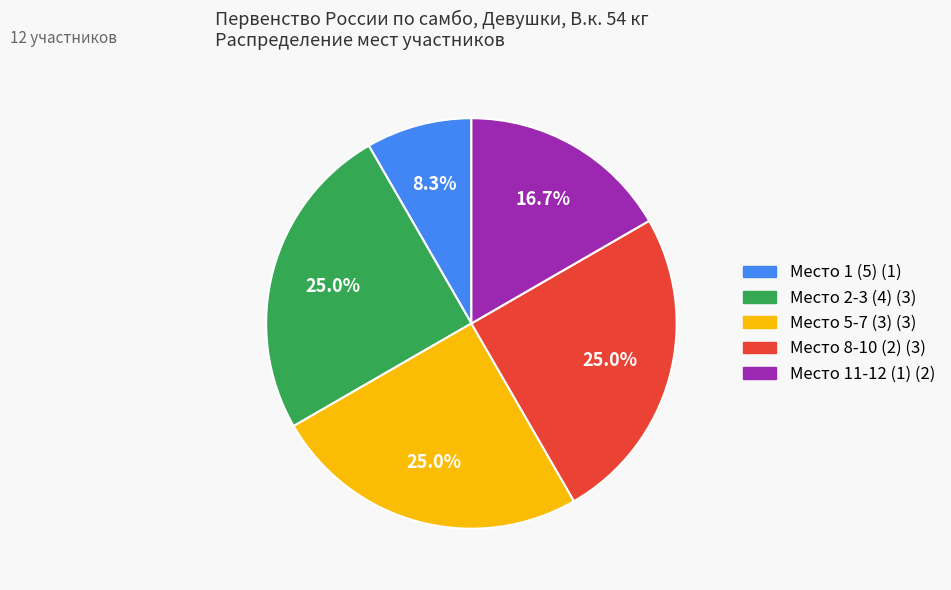

Is there any slice that represents more than half of the pie?

No